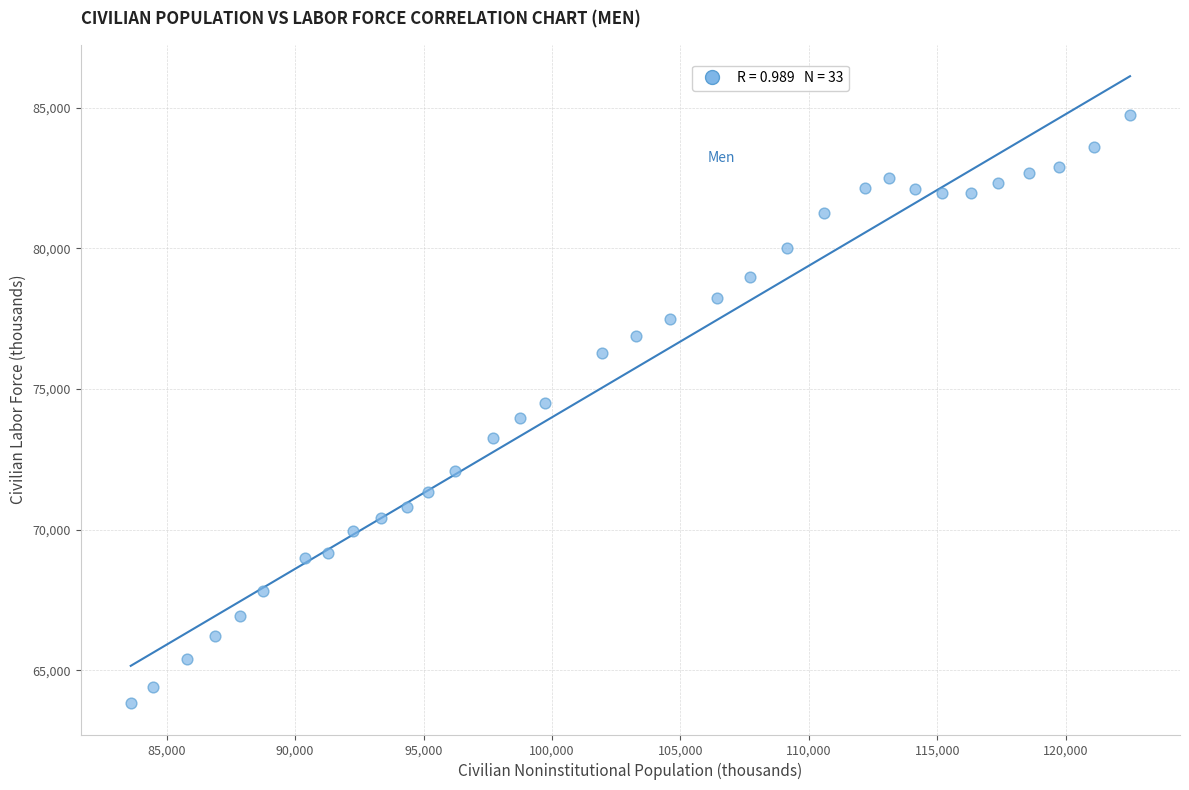

What is the range of Y values (max minus min)?

20920